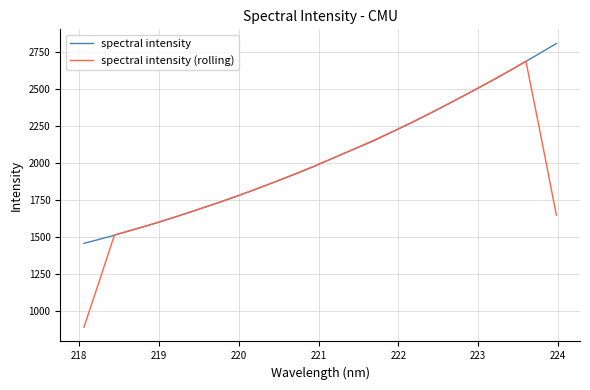

What is the sum of all spectral intensity values?

65465.8